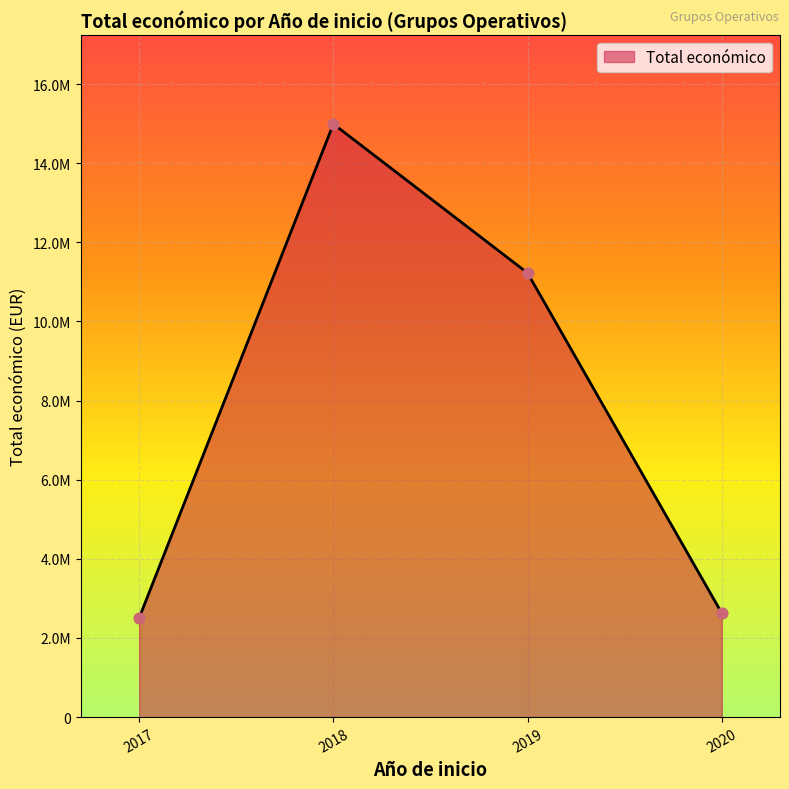

Is this an area chart (filled region under the line)?

Yes